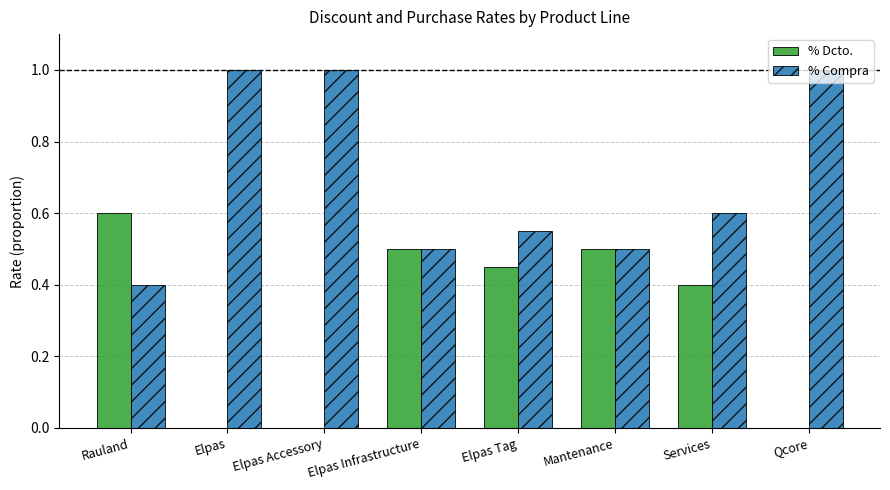

At which label does % Dcto. reach its peak?

Rauland